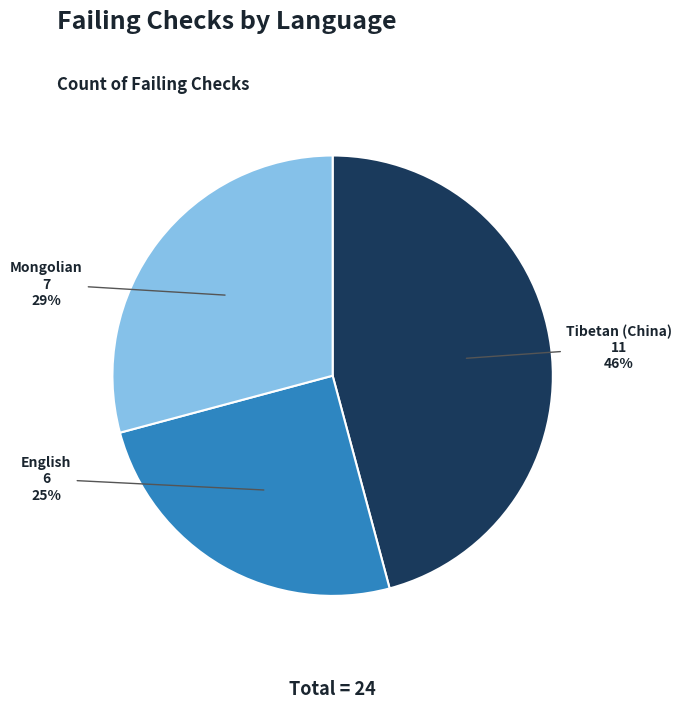

Does any single category account for the majority?

No